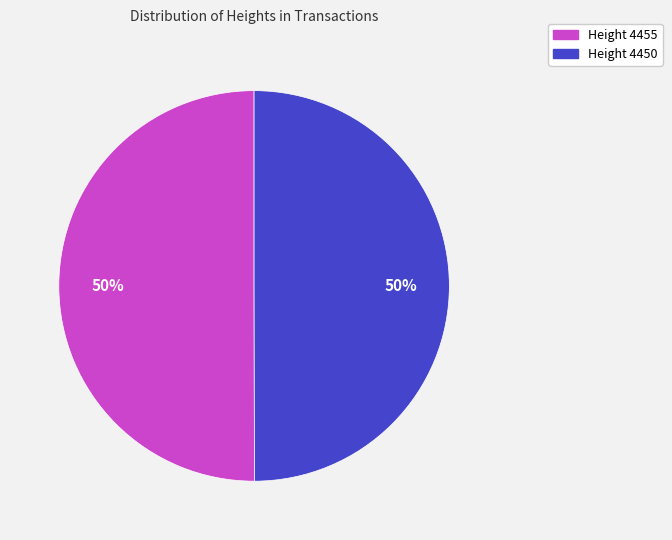

To the nearest percent, what is the average slice percentage?

50%